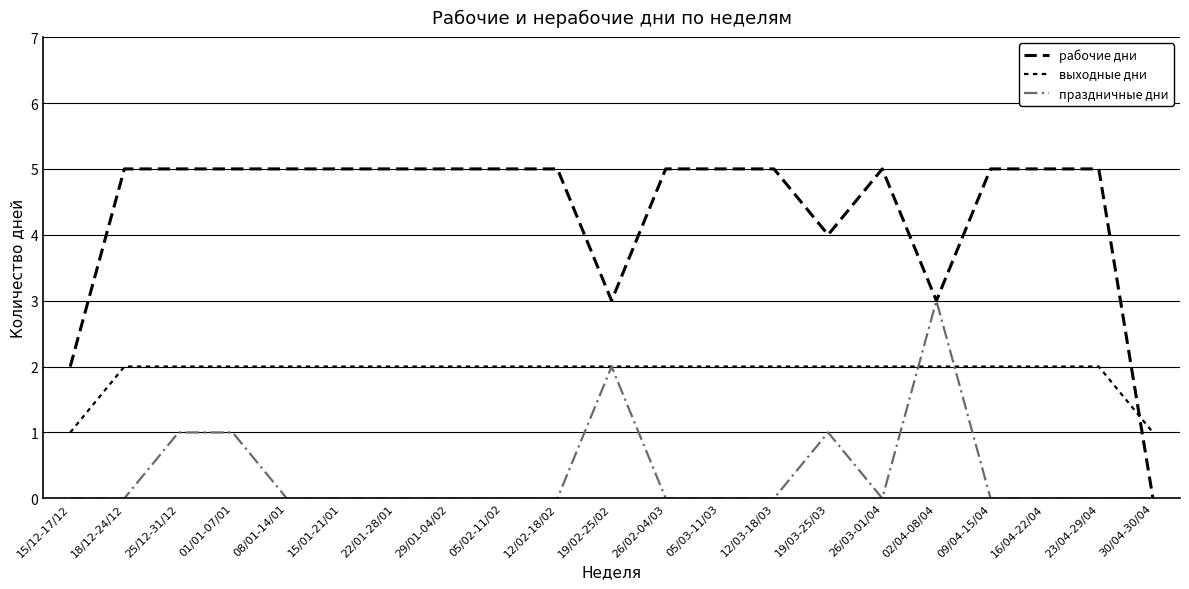

How many categories are shown in the chart?

21